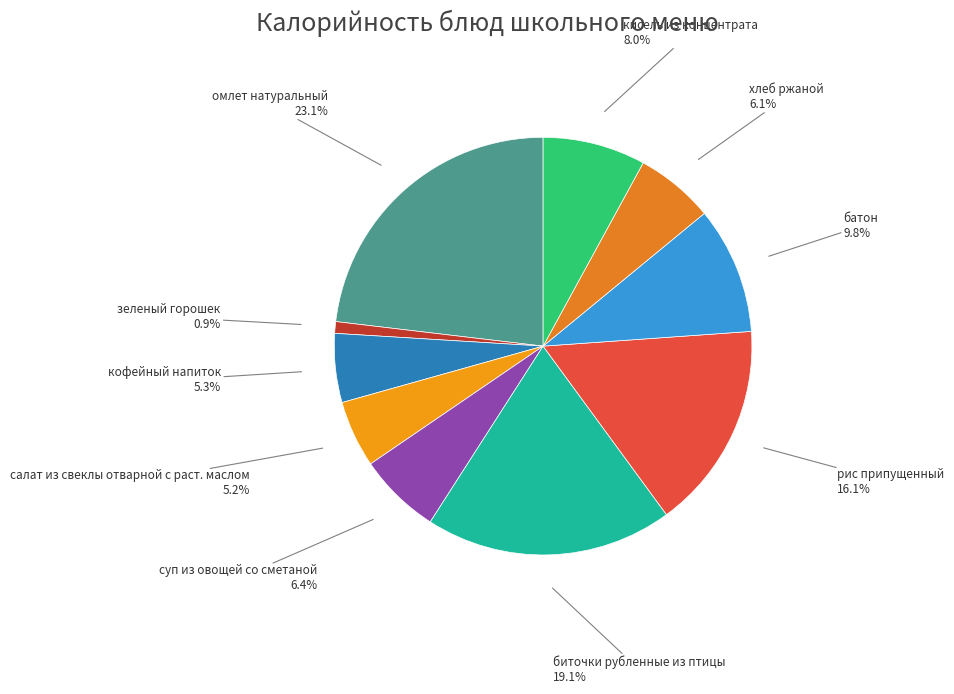

Count the number of slices in the pie.

10